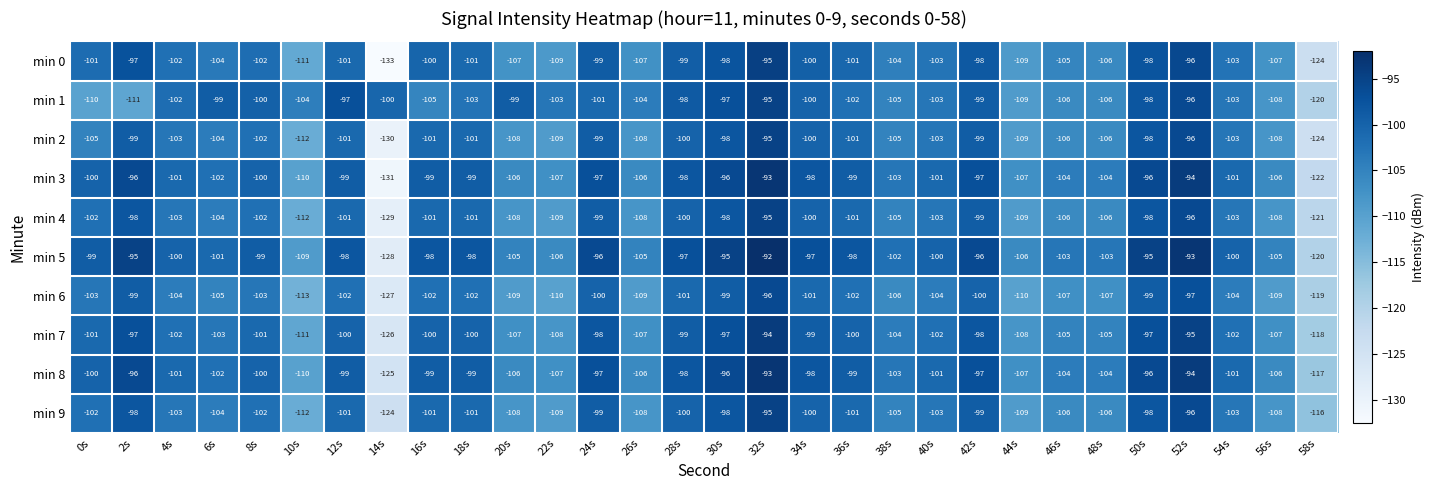

What is the spread (max minus min) of values at 40s?

4